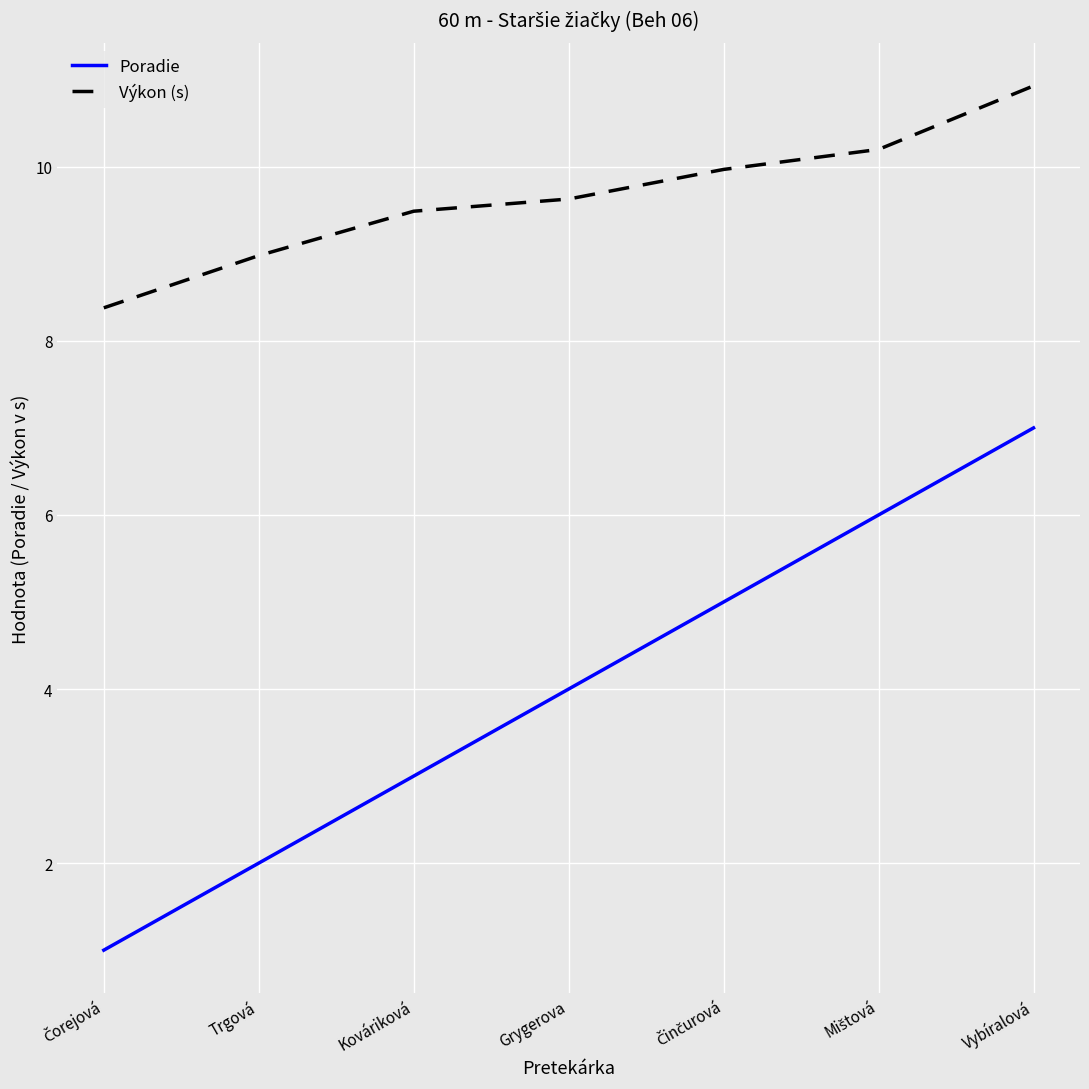

What is the average value of the Výkon (s) series?

9.7